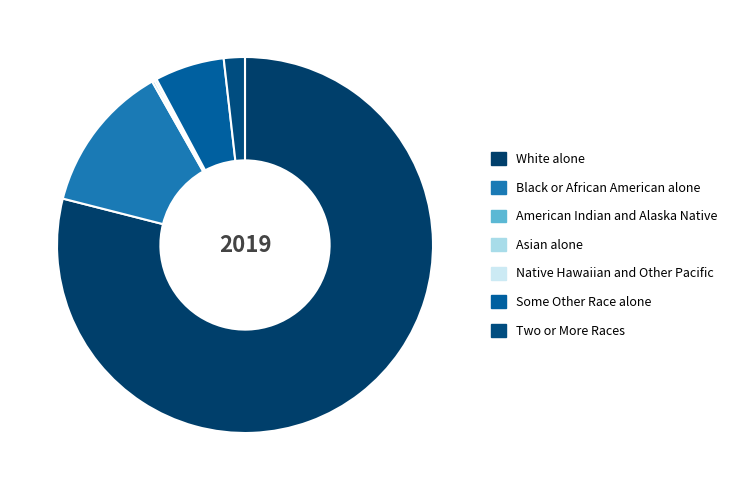

Is the sum of Two or More Races and White alone greater than half?

Yes